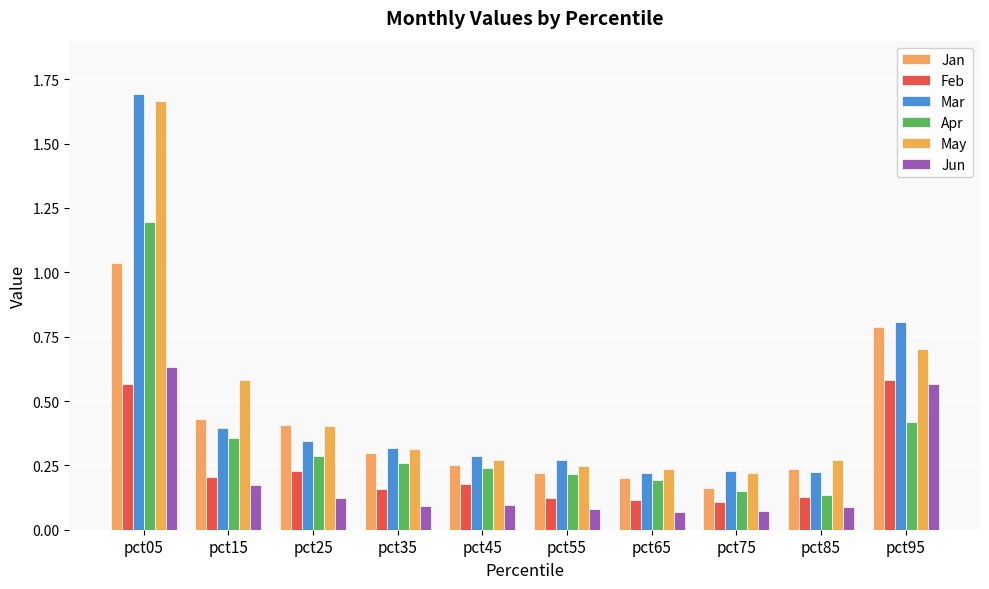

At which category is the sum across all series the highest?

pct05